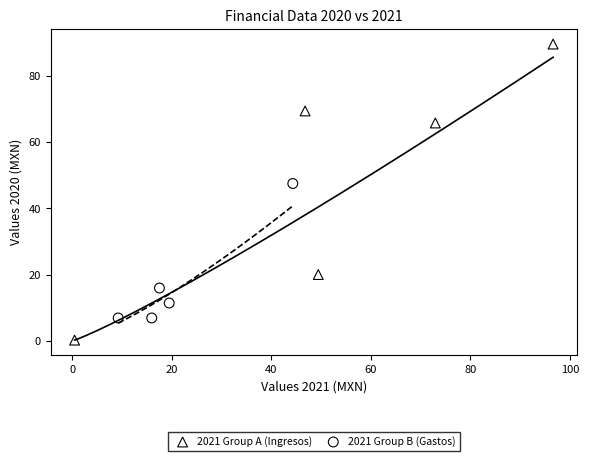

Which series reaches the maximum Y coordinate?

2021 Group A (Ingresos)